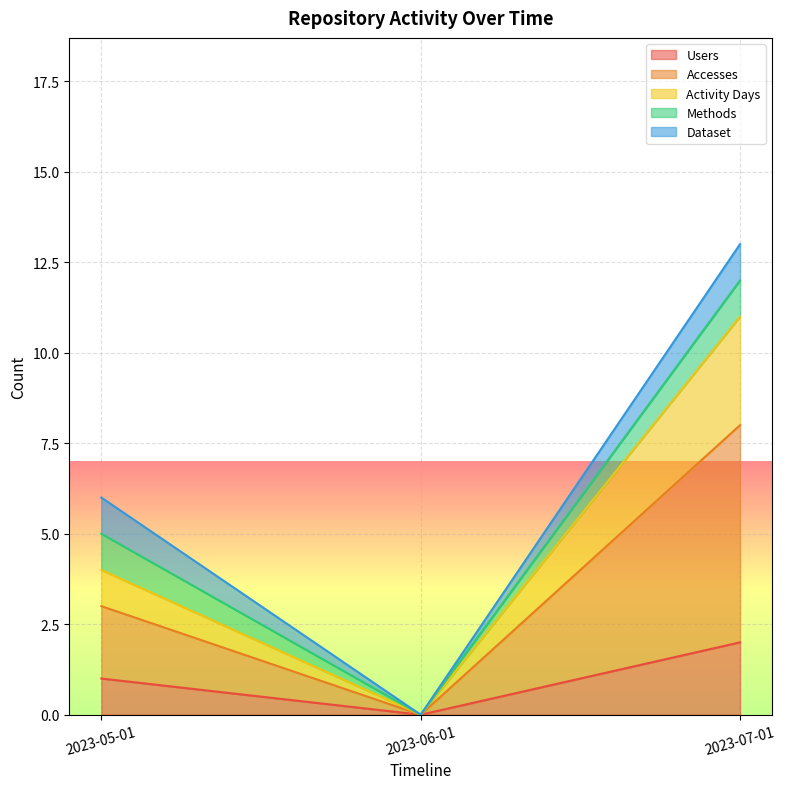

Which series changed the most between 2023-05-01 and 2023-07-01?

Accesses